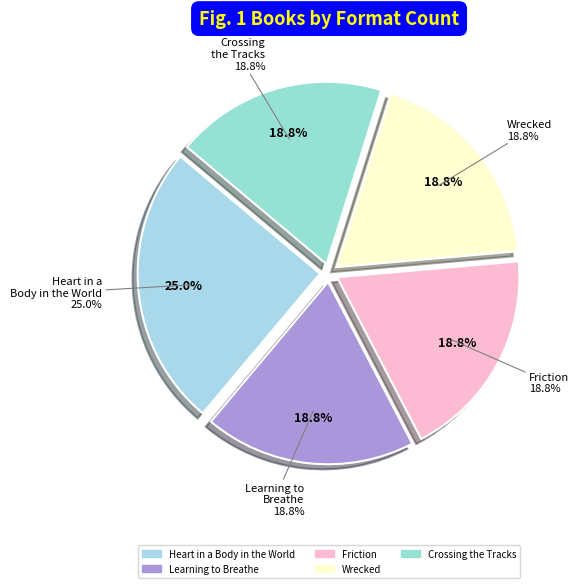

Rank the categories by value from highest to lowest.

Heart in a Body in the World, Learning to Breathe, Friction, Wrecked, Crossing the Tracks